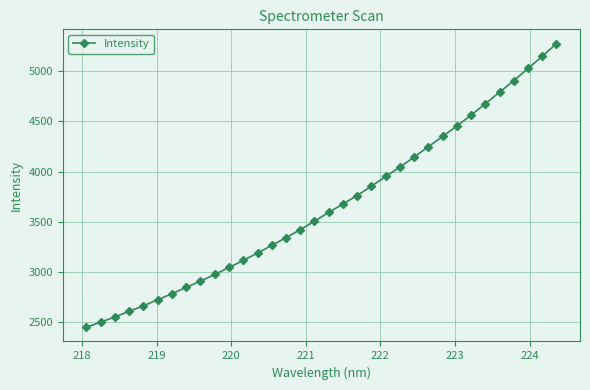

What is the maximum value shown in the chart?

5279.4